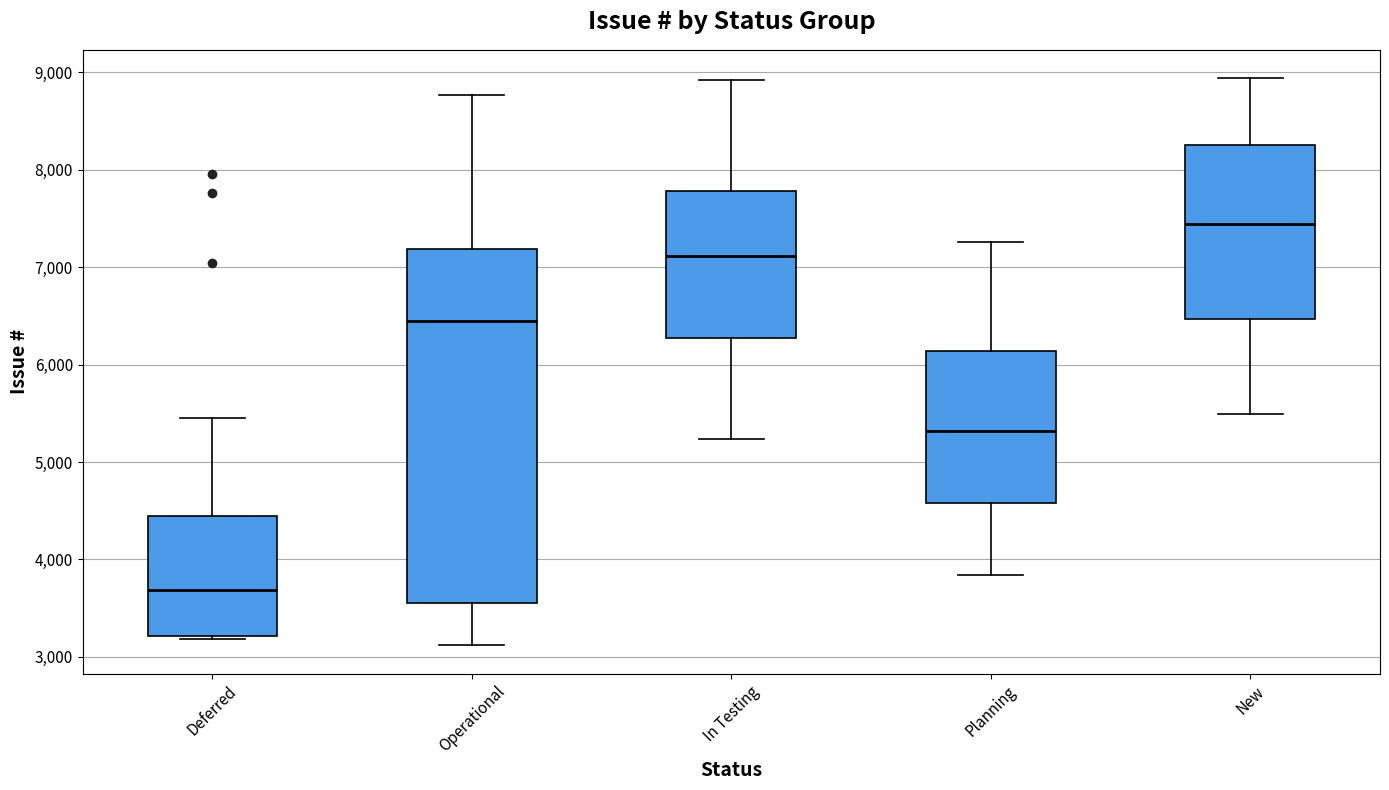

Reading left to right, transcribe this box plot: for each box, give where its median line is, the range the box spans, and where its two whiskers end, as read against the y-axis. The values are not printed on the chart, so give them approximately, as read against the axis.

Deferred: median 3700, box 3200 to 4400, whiskers 3200 to 5500
Operational: median 6400, box 3500 to 7200, whiskers 3100 to 8800
In Testing: median 7100, box 6300 to 7800, whiskers 5200 to 8900
Planning: median 5300, box 4600 to 6100, whiskers 3800 to 7300
New: median 7400, box 6500 to 8300, whiskers 5500 to 8900